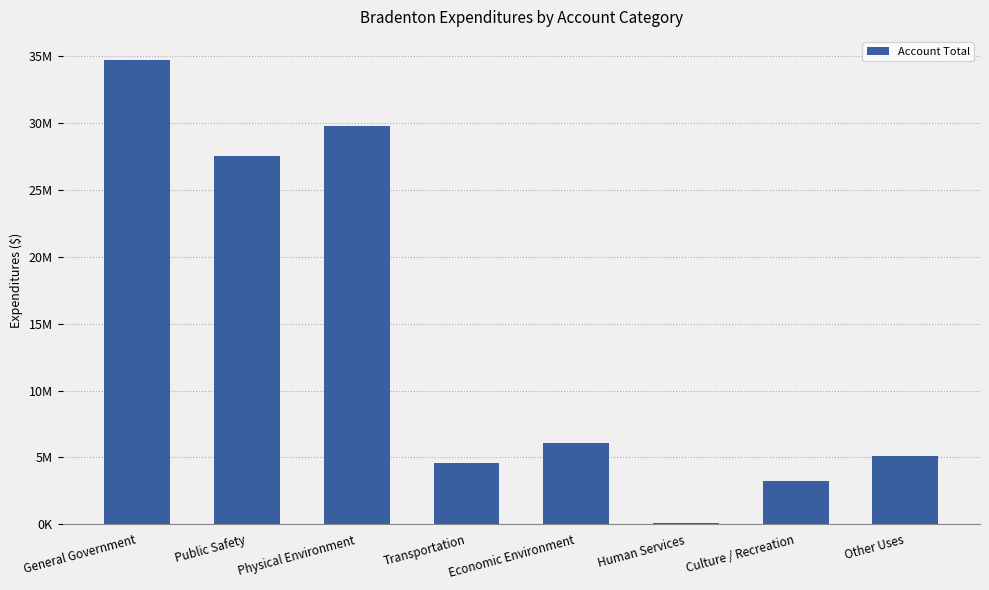

The value at Physical Environment is 6152134. True or false?

False